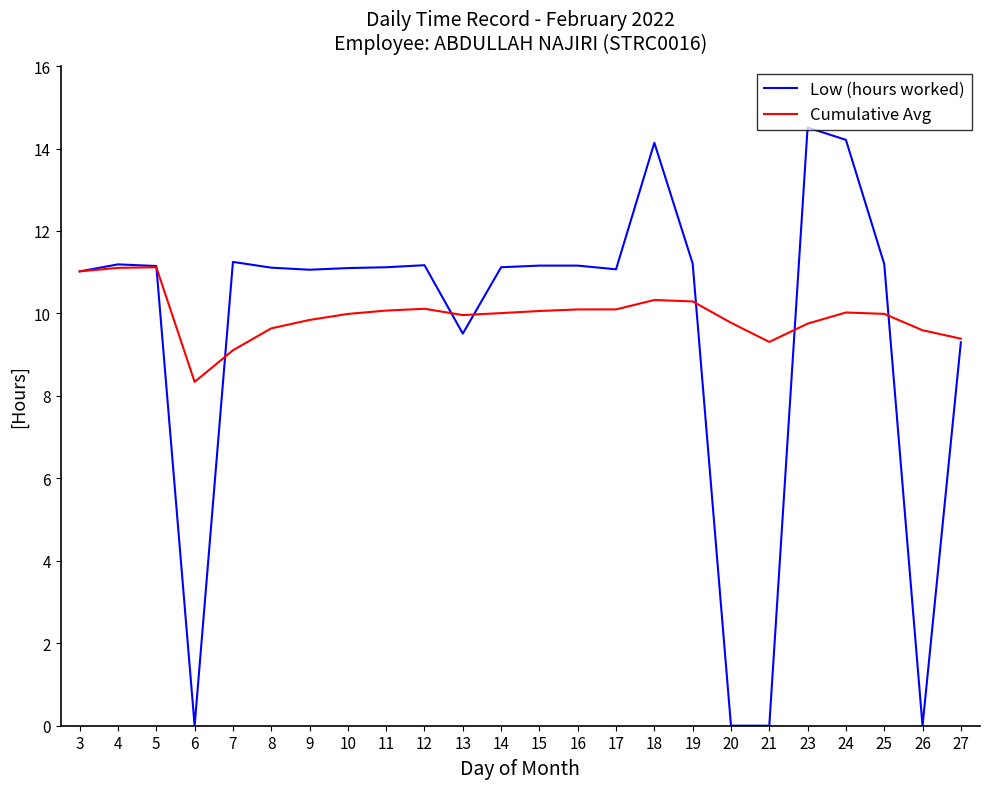

Which series has the widest spread of values?

Low (hours worked)